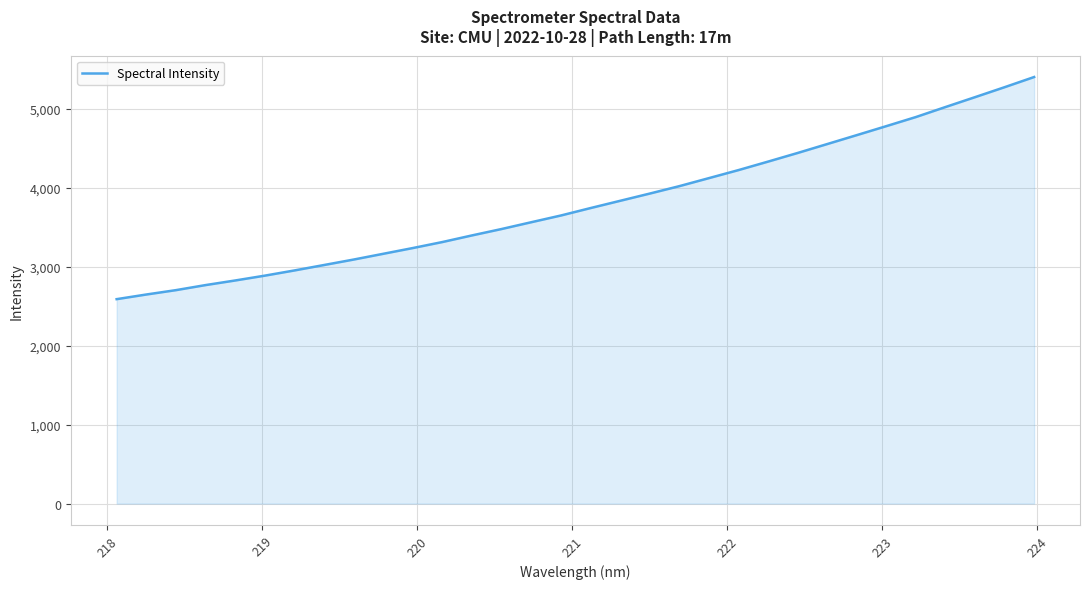

What is the maximum value shown in the chart?

5401.6